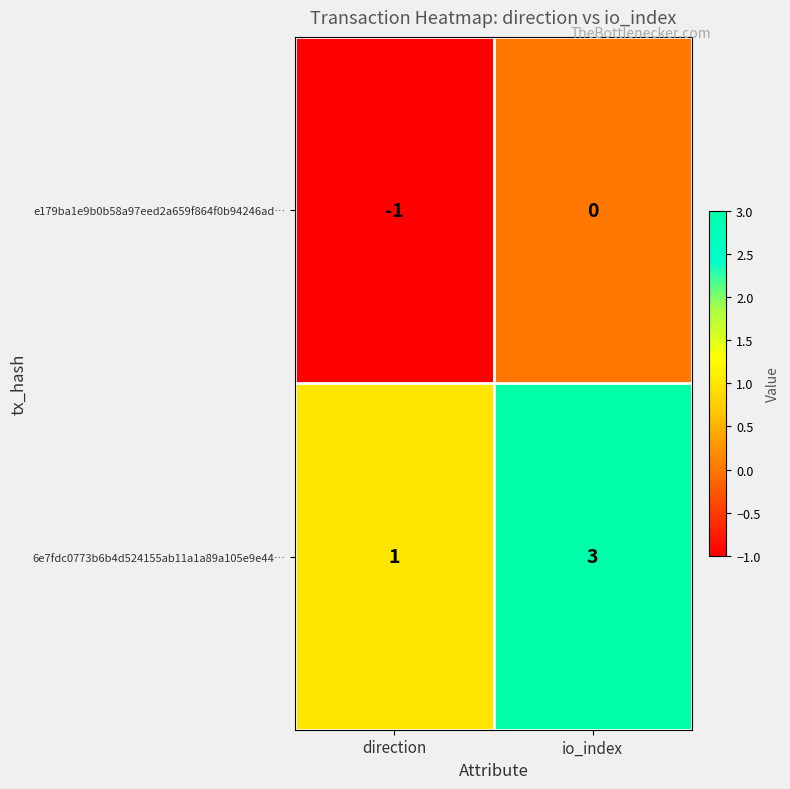

Count the number of categories in the chart.

2